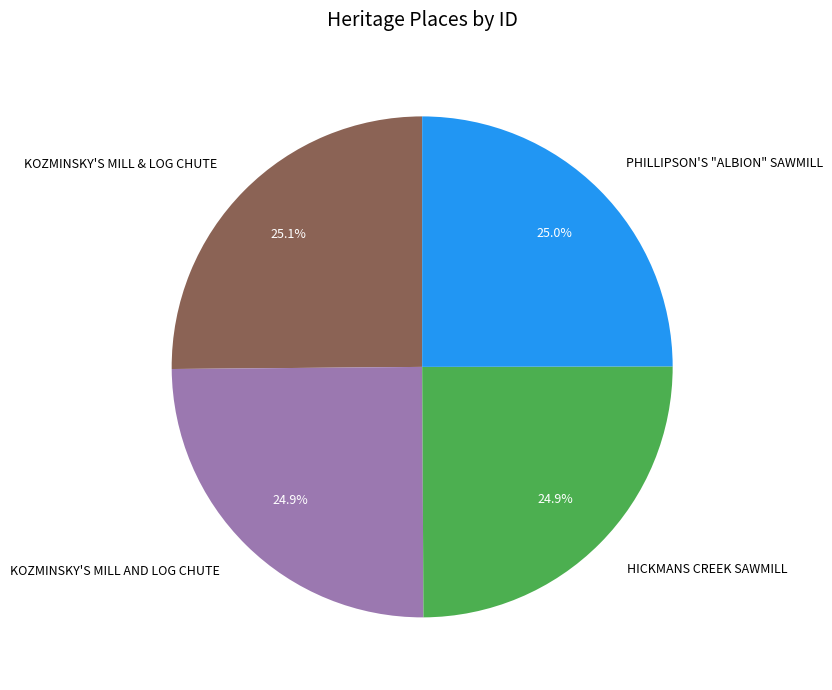

To the nearest percent, what is the combined percentage of KOZMINSKY'S MILL & LOG CHUTE and KOZMINSKY'S MILL AND LOG CHUTE?

50%